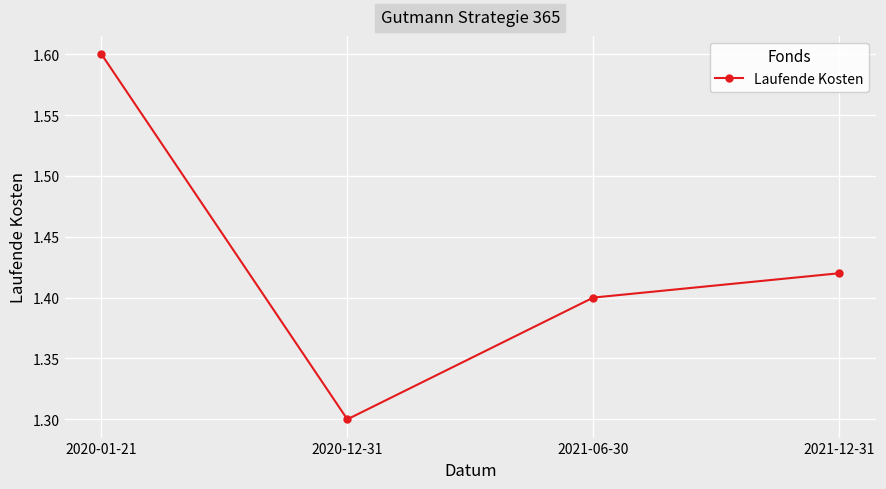

The value at 2021-06-30 is 1.4. True or false?

True